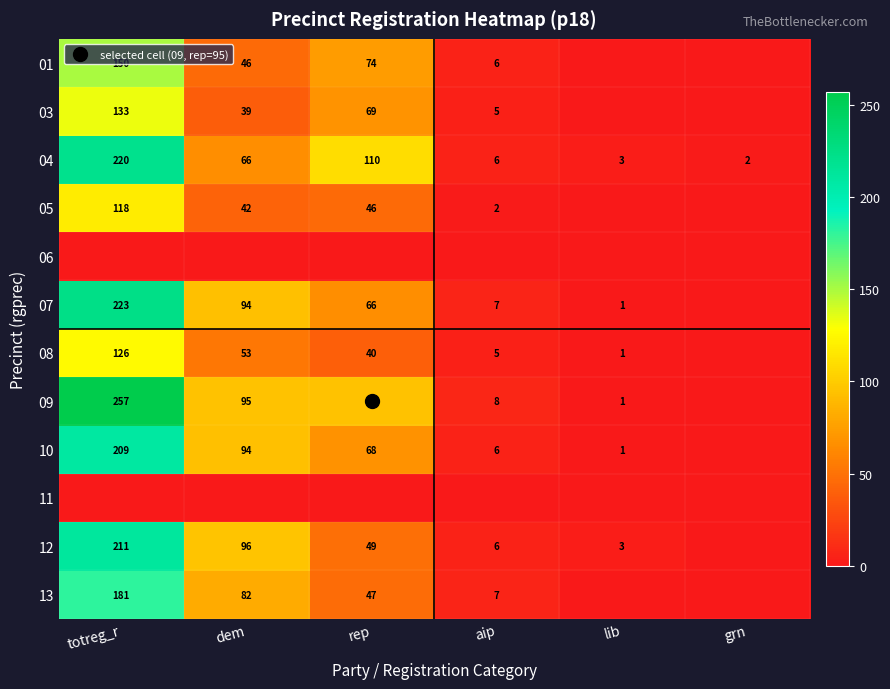

List the labels in order of 03 value, smallest first.

lib, grn, aip, dem, rep, totreg_r